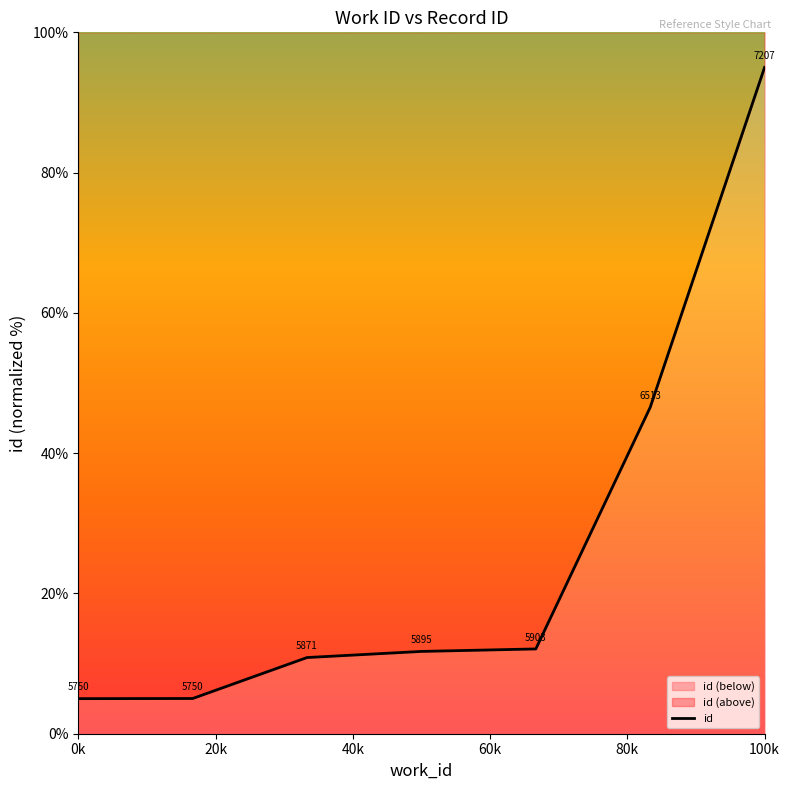

List the labels in order of value, largest first.

7207, 6513, 5903, 5895, 5871, 5750, 5750